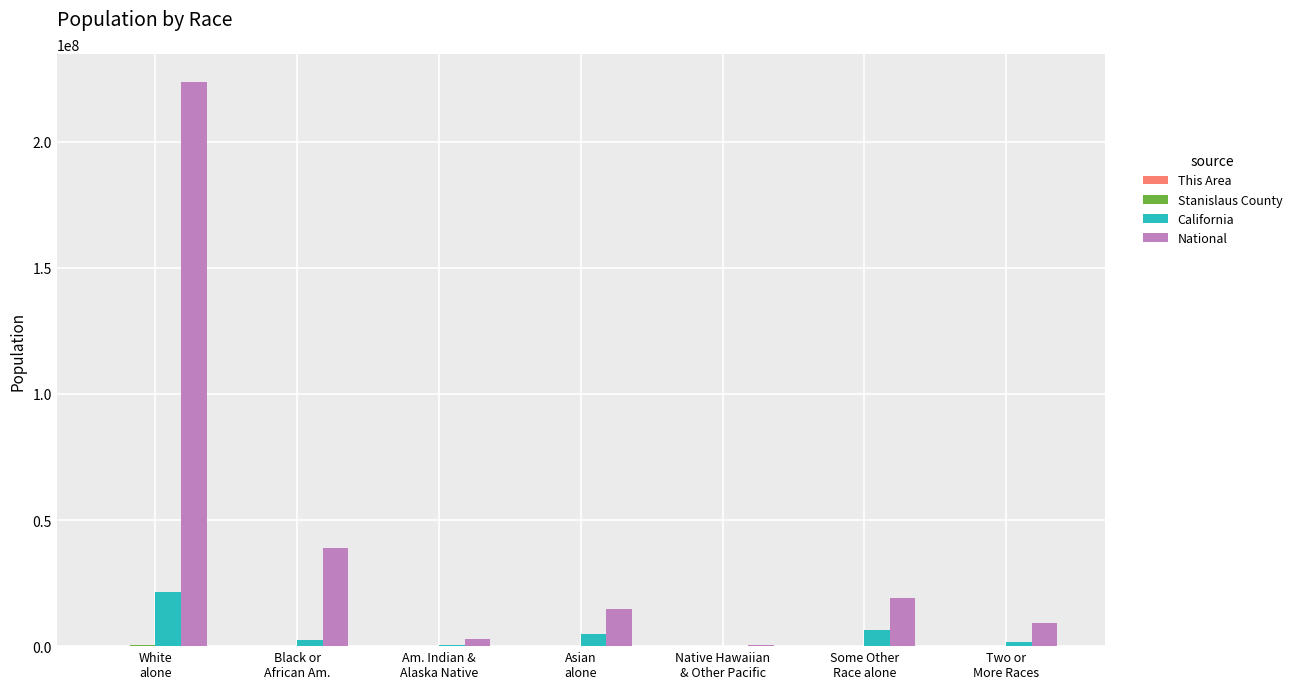

What is the greatest value displayed?

223553265